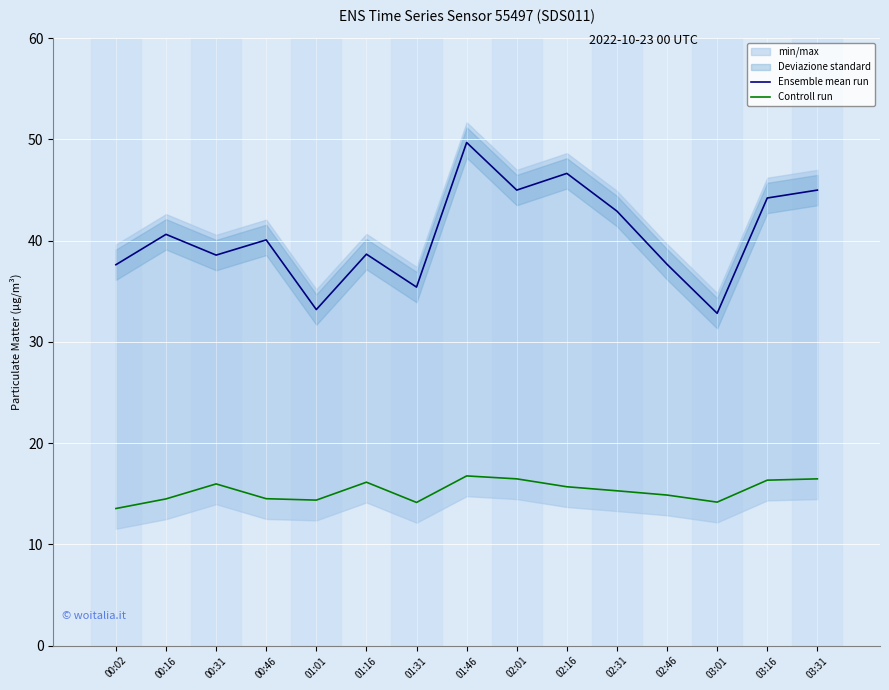

At which label does Controll run reach its peak?

01:46